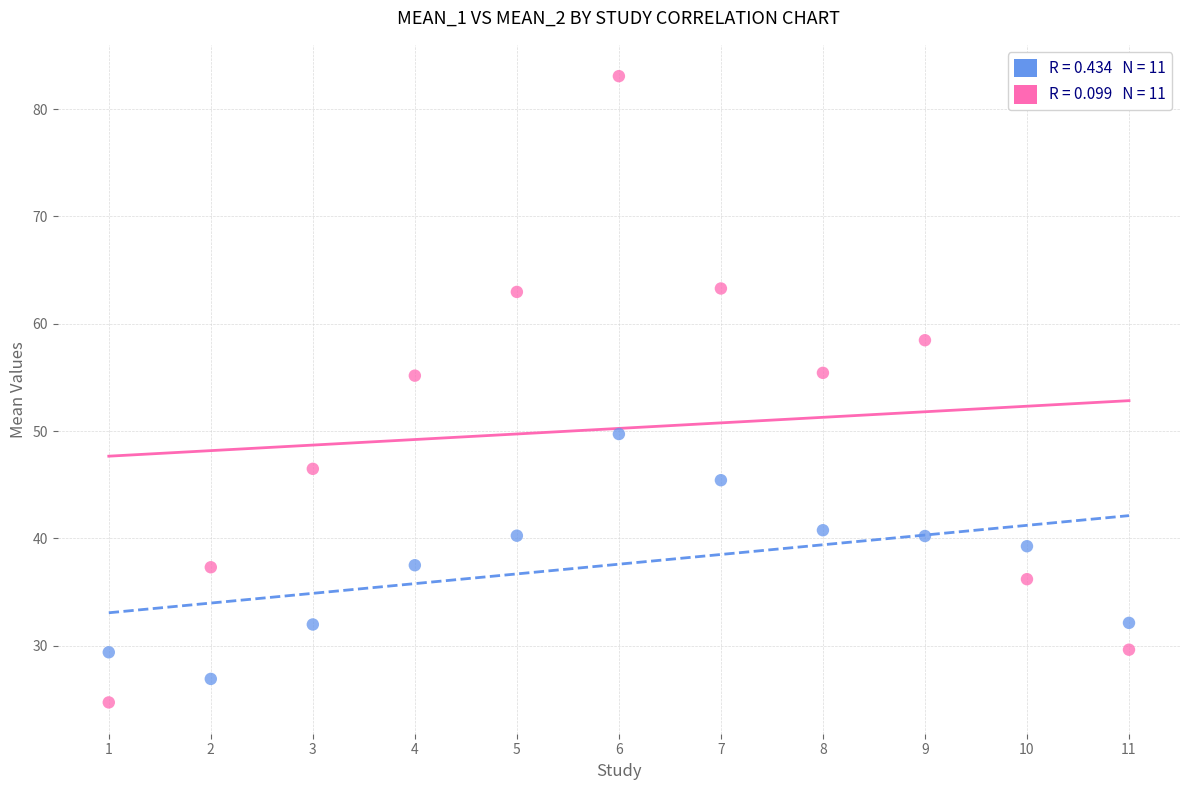

Across all data points, what is the range of Y values (max minus min)?

58.3